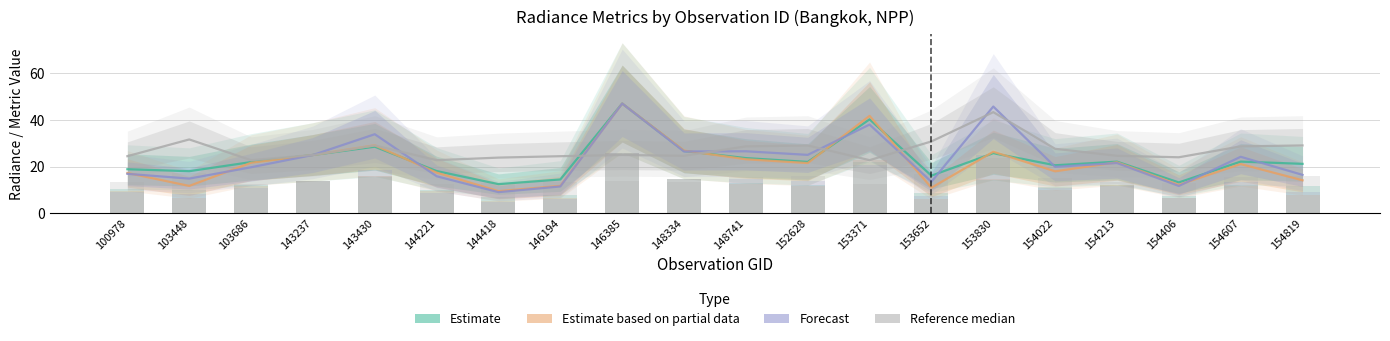

Does the chart contain any negative values?

No